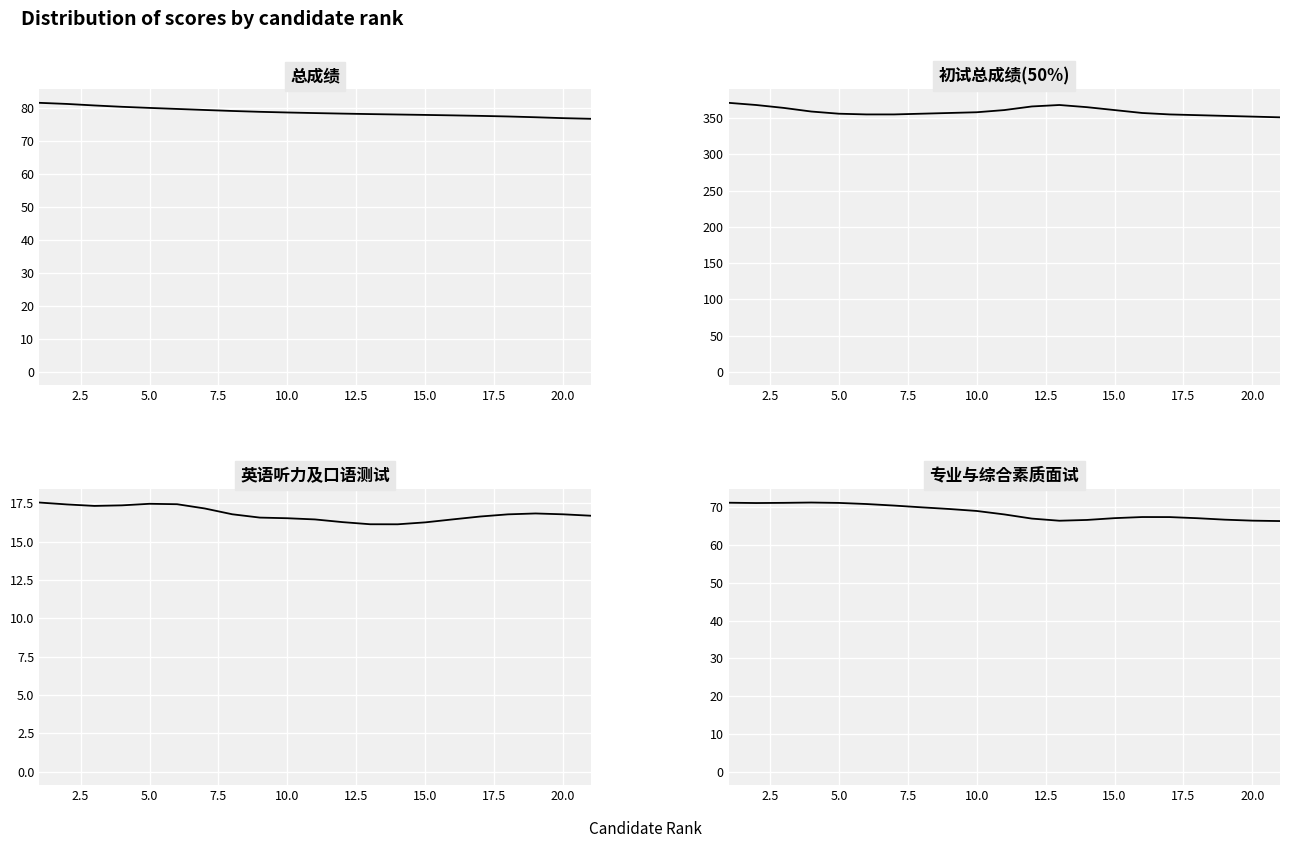

True or false: 初试总成绩(50%) and 专业与综合素质面试 cross at least once.

False